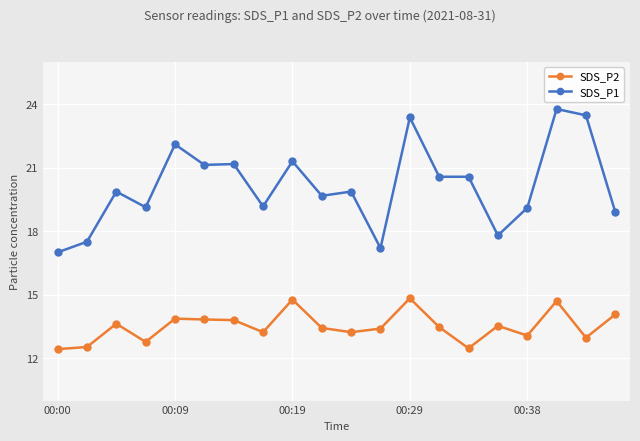

What is the value of the SDS_P2 point at the 8th from the left?

13.2